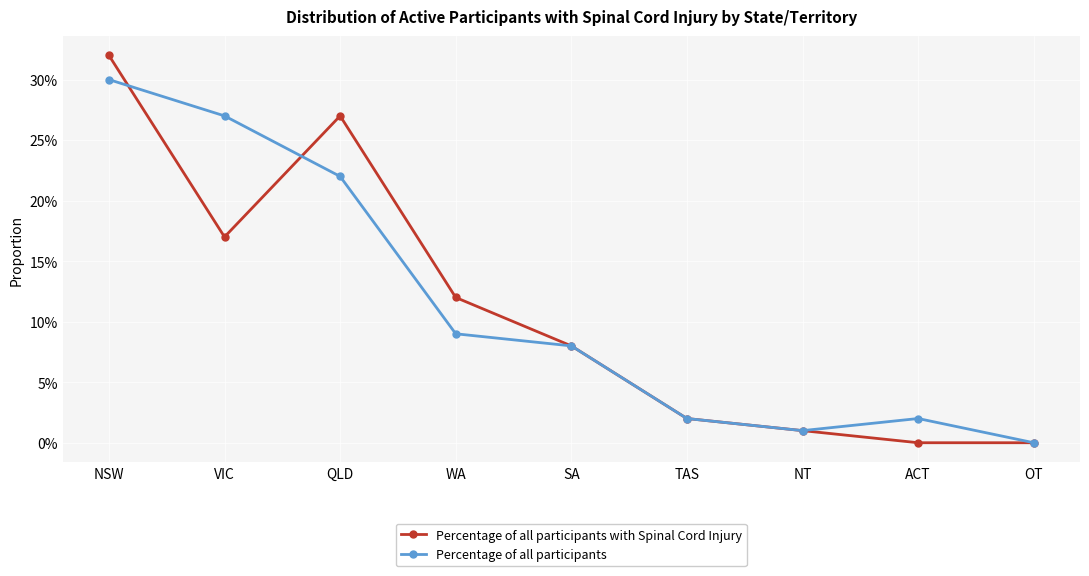

What are all the series names shown in the legend?

Percentage of all participants with Spinal Cord Injury, Percentage of all participants